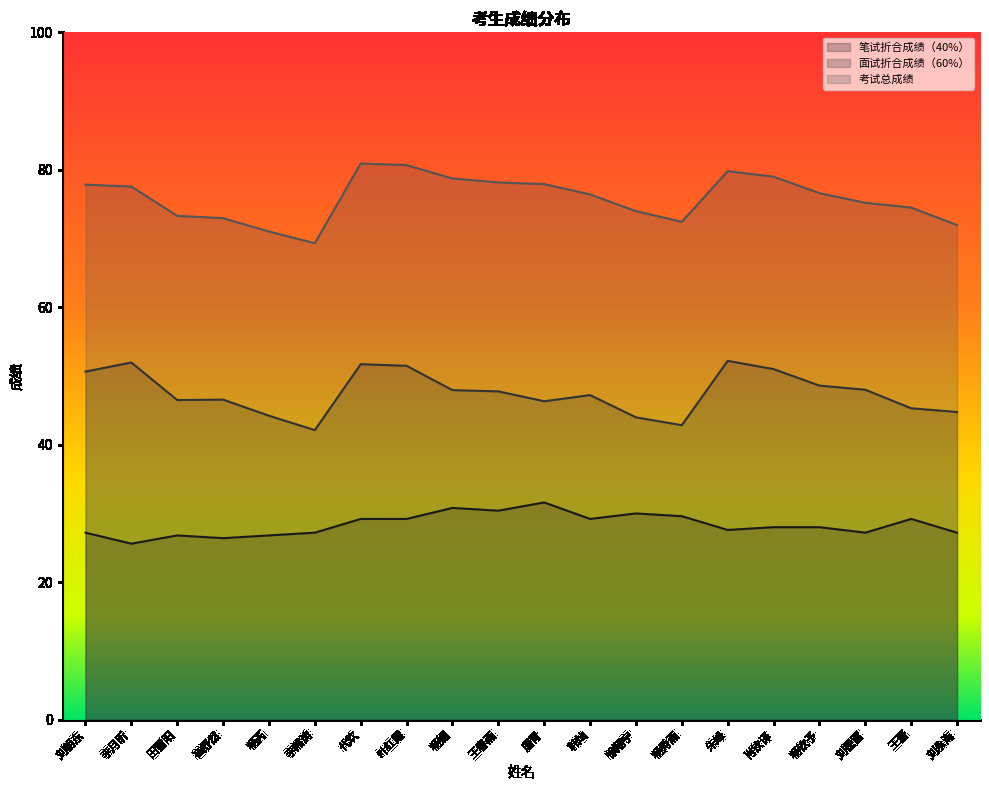

True or false: 笔试折合成绩（40%） and 面试折合成绩（60%） cross at least once.

False